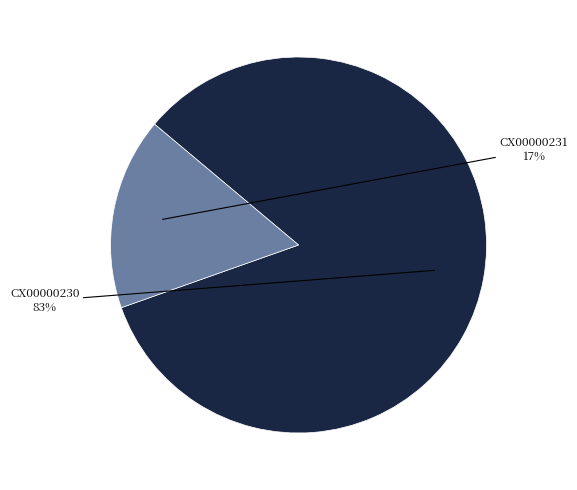

To the nearest percent, what is the average slice percentage?

50%